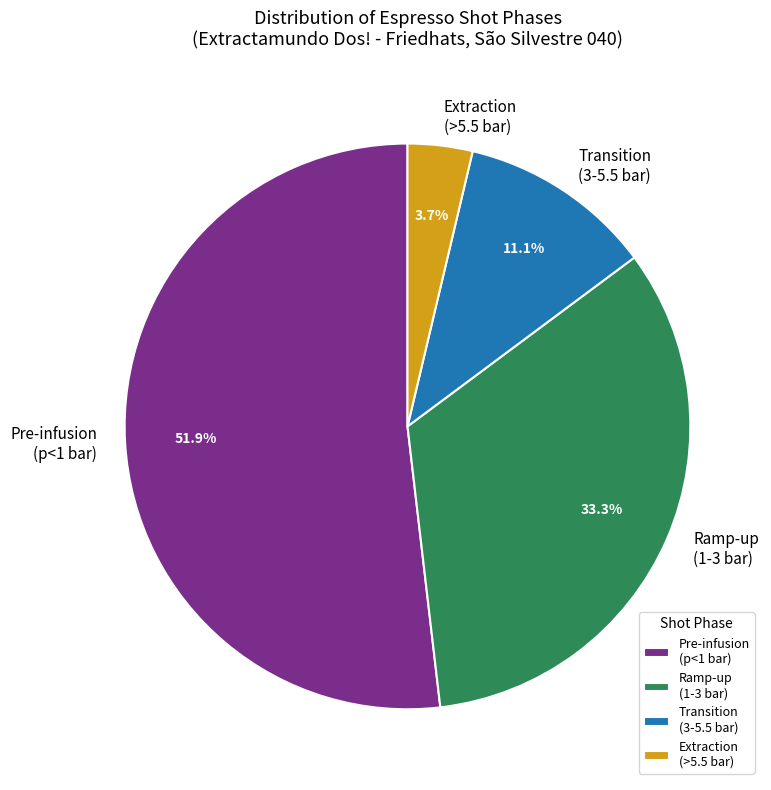

Rank the categories by value from lowest to highest.

Extraction (>5.5 bar), Transition (3-5.5 bar), Ramp-up (1-3 bar), Pre-infusion (p<1 bar)